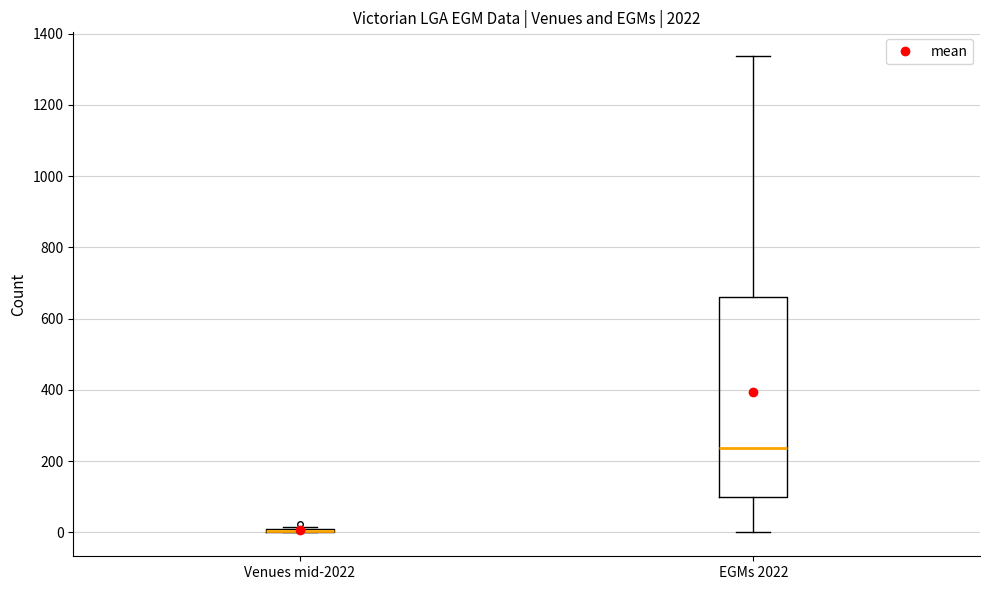

Which box is the tallest, from its lower edge to its upper edge?

EGMs 2022